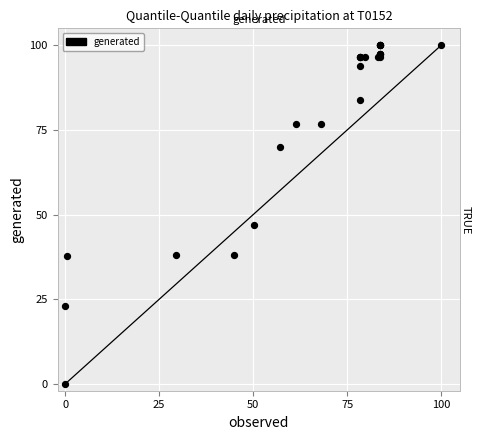

What Y value in the scatter plot is closest to 50?

46.8